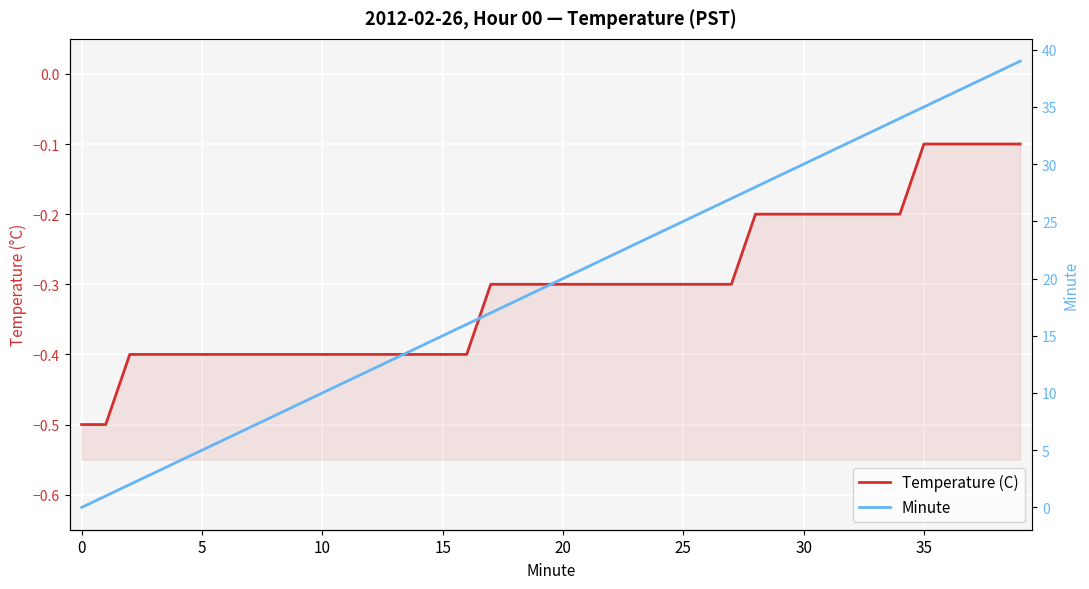

Is the value of Minute at 0 greater than the value of Temperature (C) at 12?

Yes